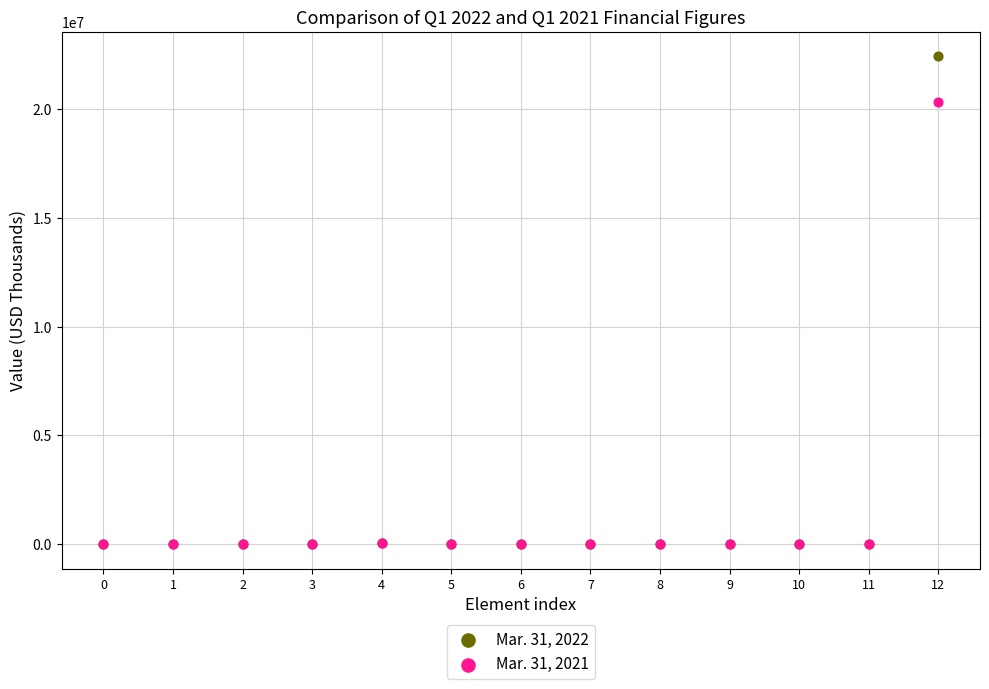

Across all series, what Y value is closest to 11213315?

20333398.0